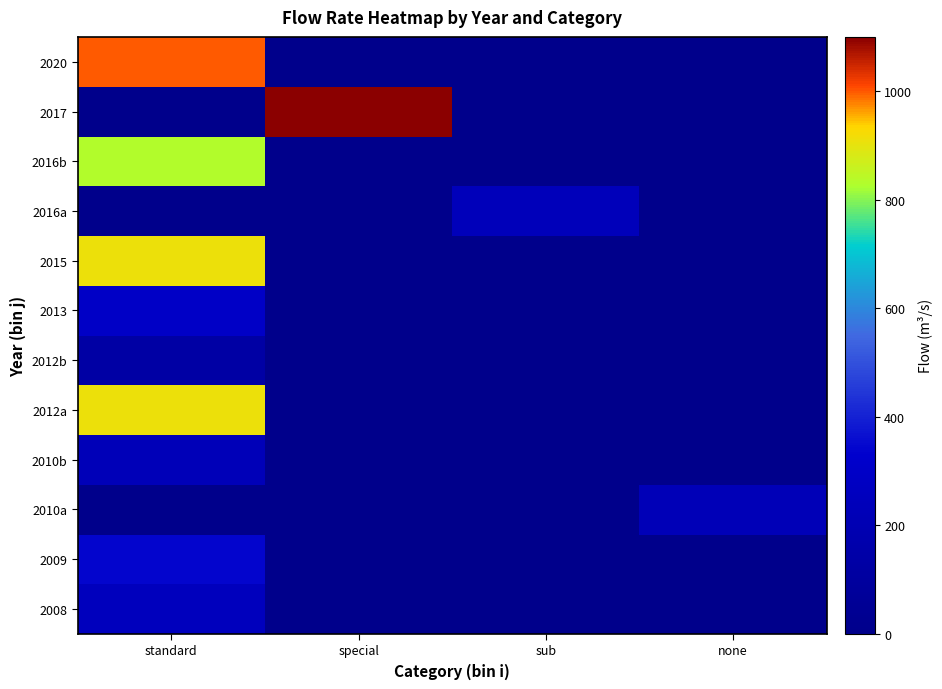

What is the spread (max minus min) of values at special?

1100